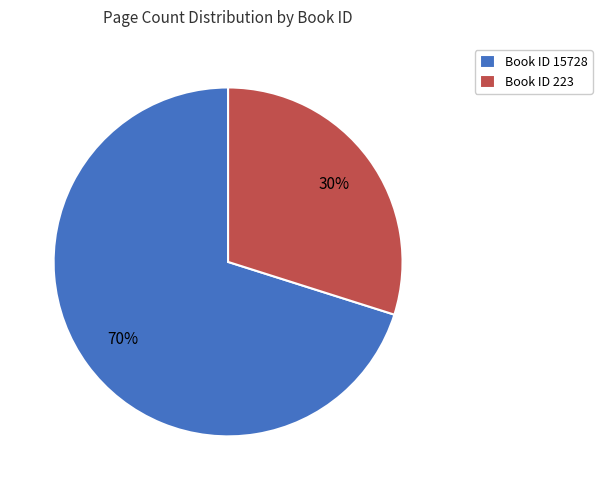

Which slice represents more than half of the pie?

Book ID 15728